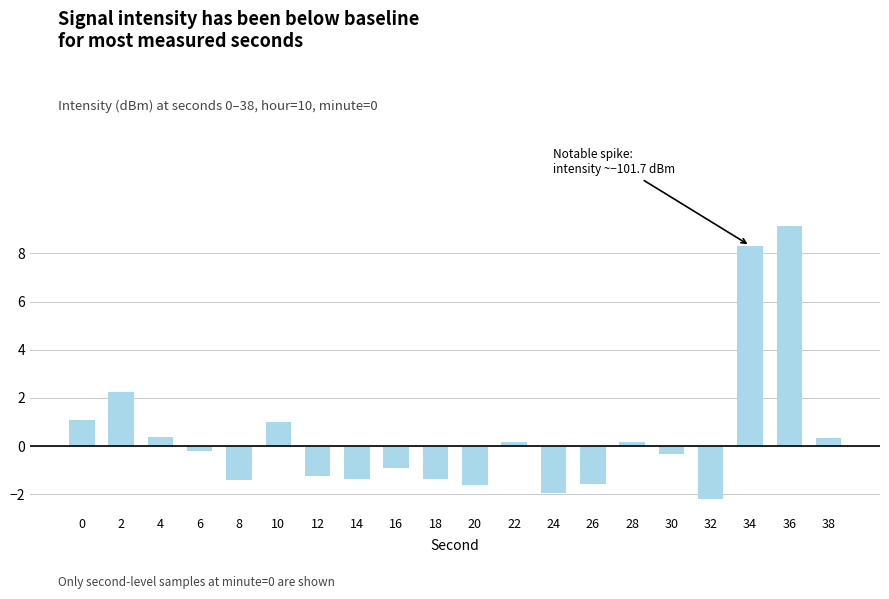

What is the difference between the maximum and minimum values?

11.3